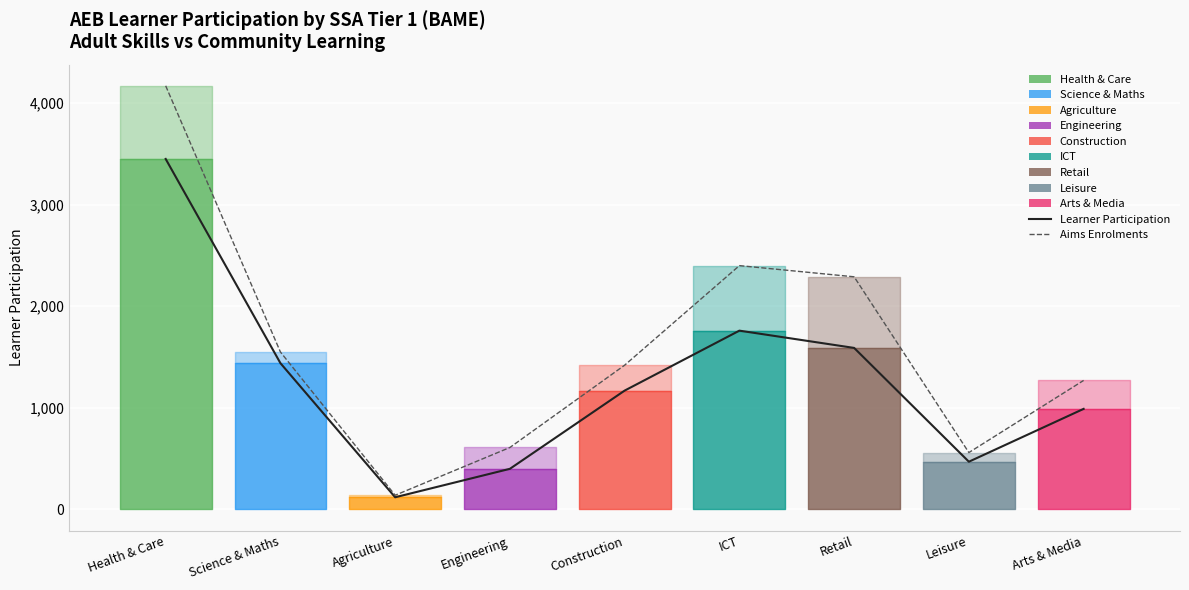

True or false: Aims Enrolments and Learner Participation intersect in this chart.

False